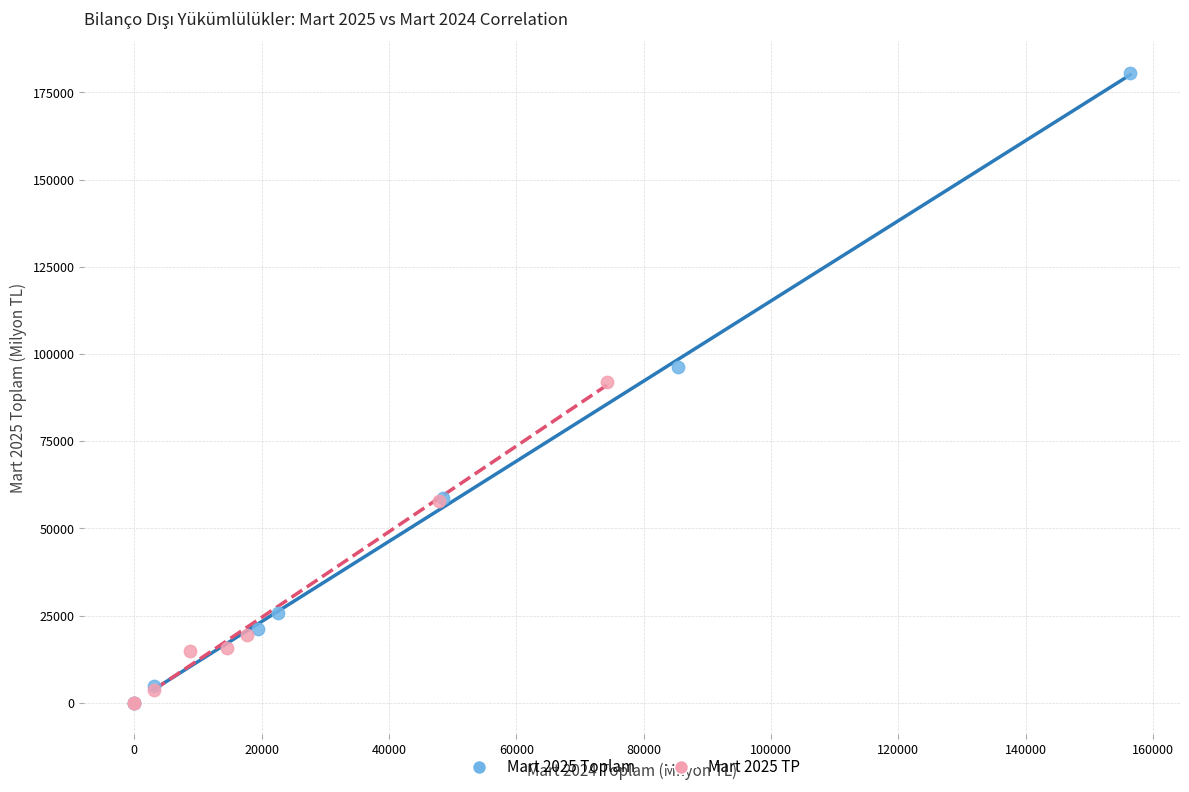

Which series contains the highest Y value?

Mart 2025 Toplam